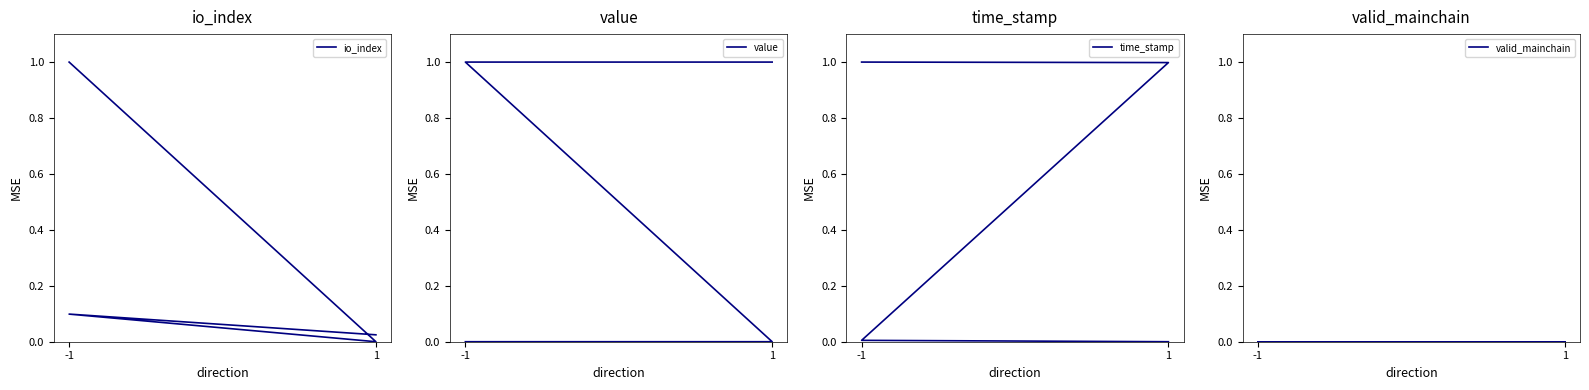

Rank the series at 1 from highest to lowest value.

time_stamp, io_index, value, valid_mainchain